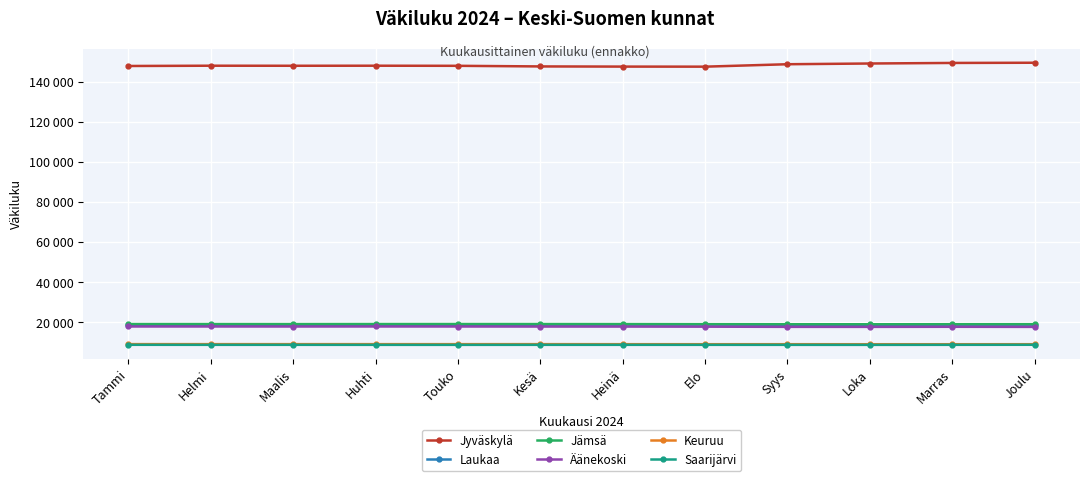

Does the chart have visible grid lines?

Yes